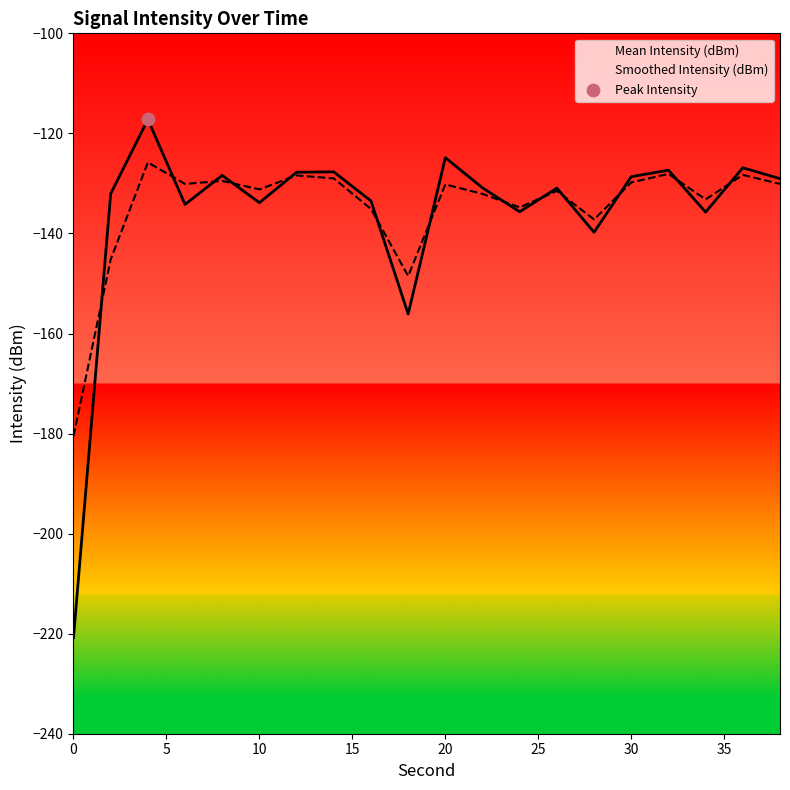

At which category is the sum across all series the highest?

4